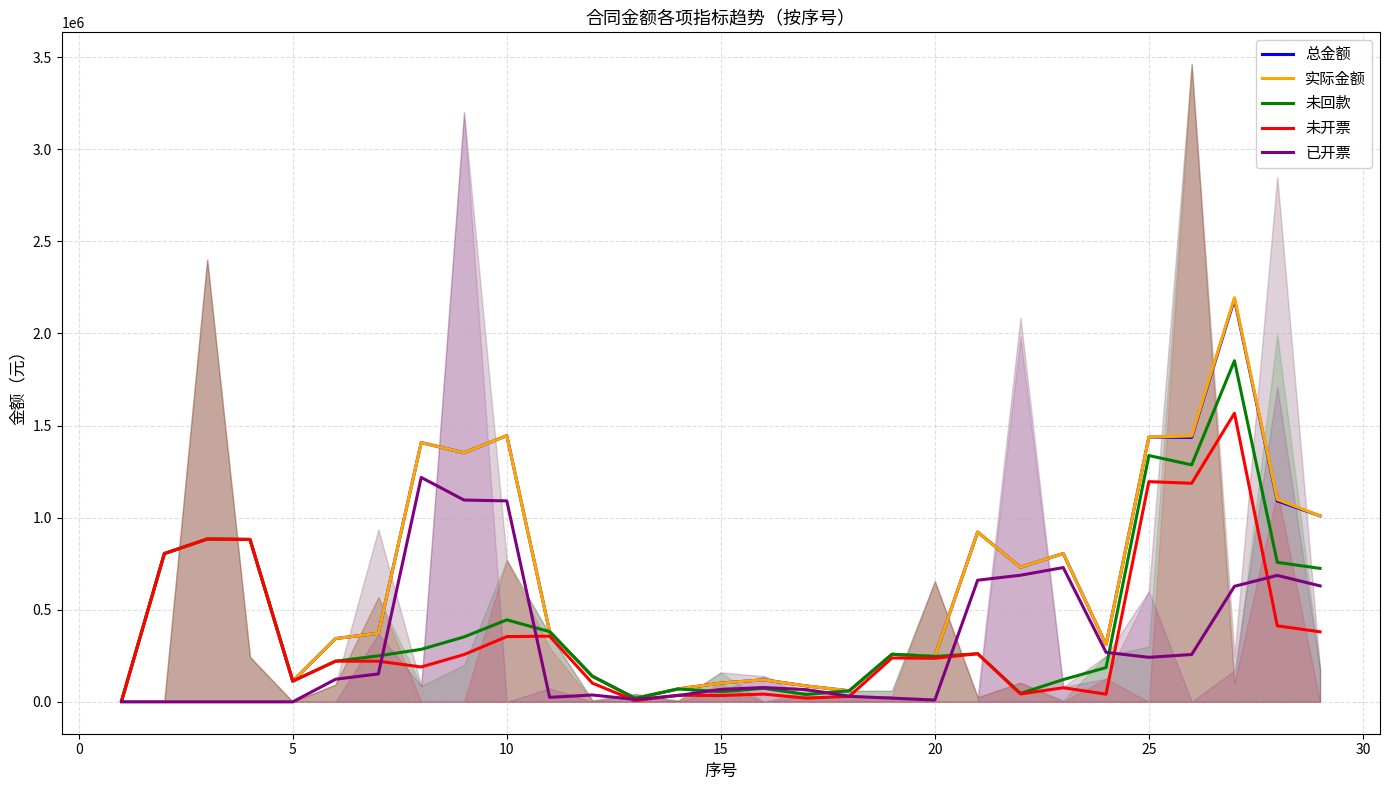

How many values in the 已开票 series are below 77666?

14